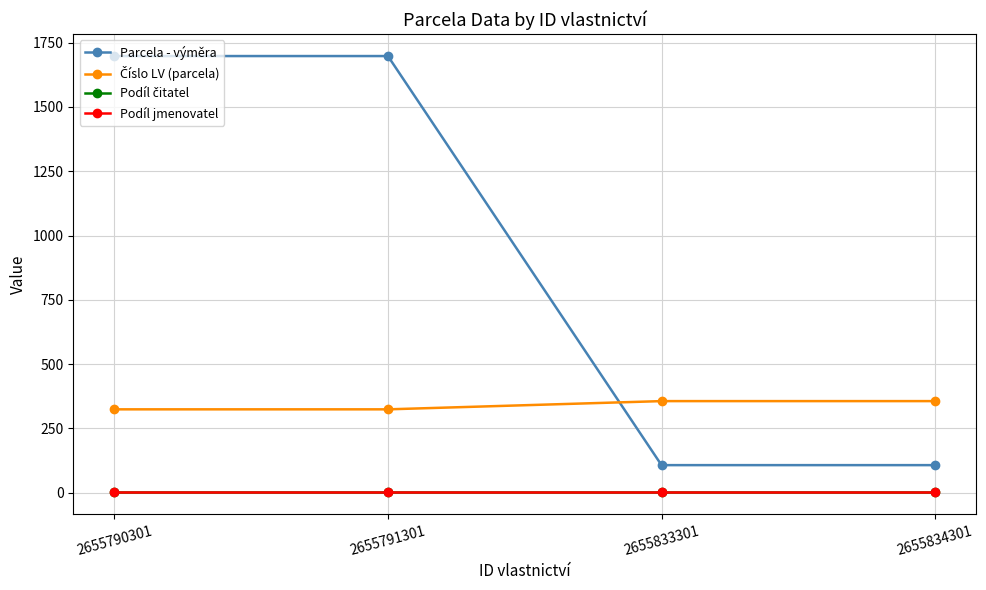

What is the maximum value shown in the chart?

1698